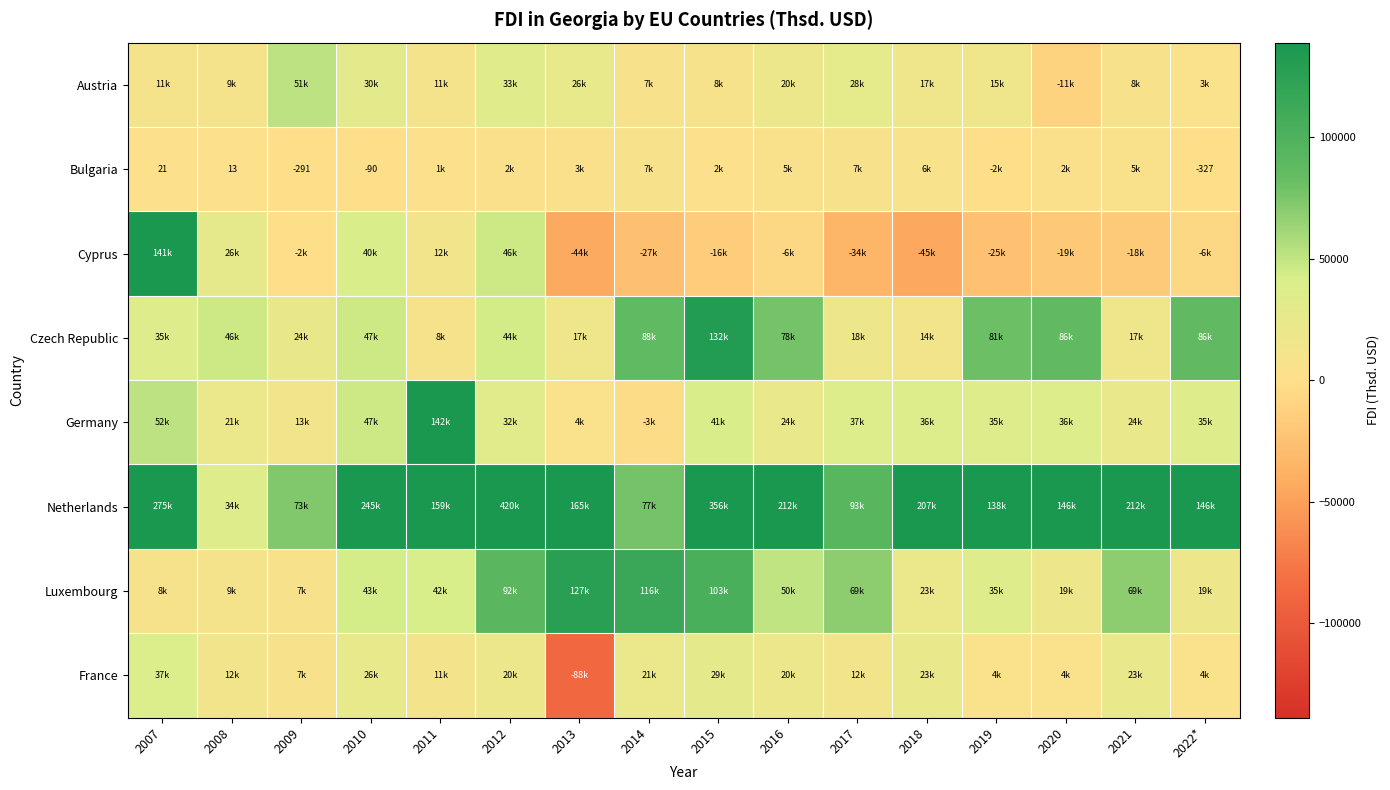

The value of Bulgaria at 2012 is 3401.6. True or false?

False